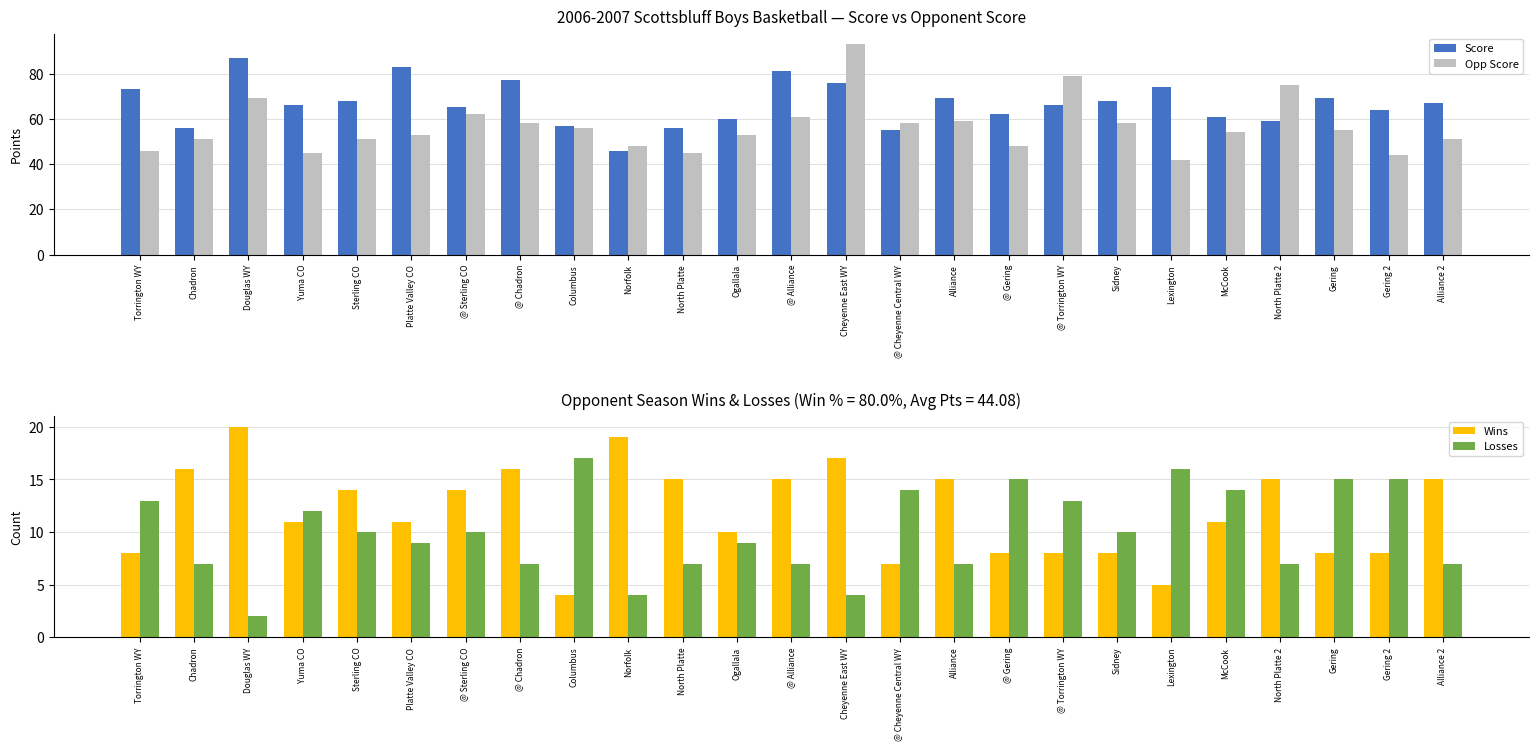

Reading left to right, list all the values displayed in this chart.

Score: 73	56	87	66	68	83	65	77	57	46	56	60	81	76	55	69	62	66	68	74	61	59	69	64	67
Opp Score: 46	51	69	45	51	53	62	58	56	48	45	53	61	93	58	59	48	79	58	42	54	75	55	44	51
Wins: 8	16	20	11	14	11	14	16	4	19	15	10	15	17	7	15	8	8	8	5	11	15	8	8	15
Losses: 13	7	2	12	10	9	10	7	17	4	7	9	7	4	14	7	15	13	10	16	14	7	15	15	7